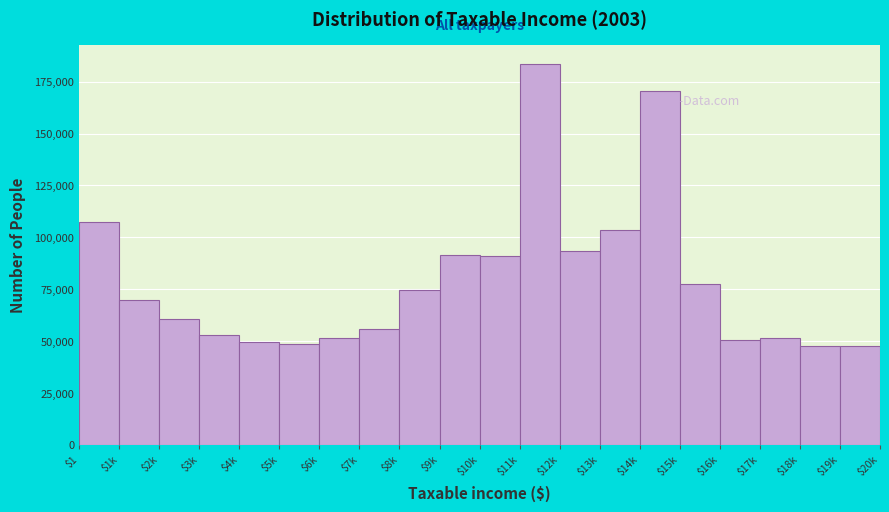

What is the label of the 8th bar from the left?

$7k